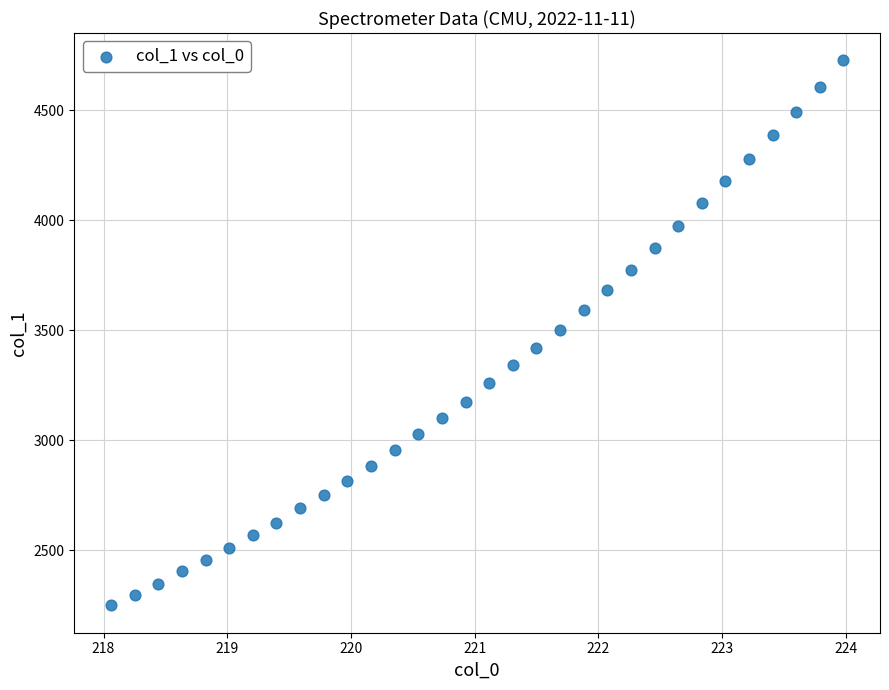

What is the range of X values (max minus min)?

5.9